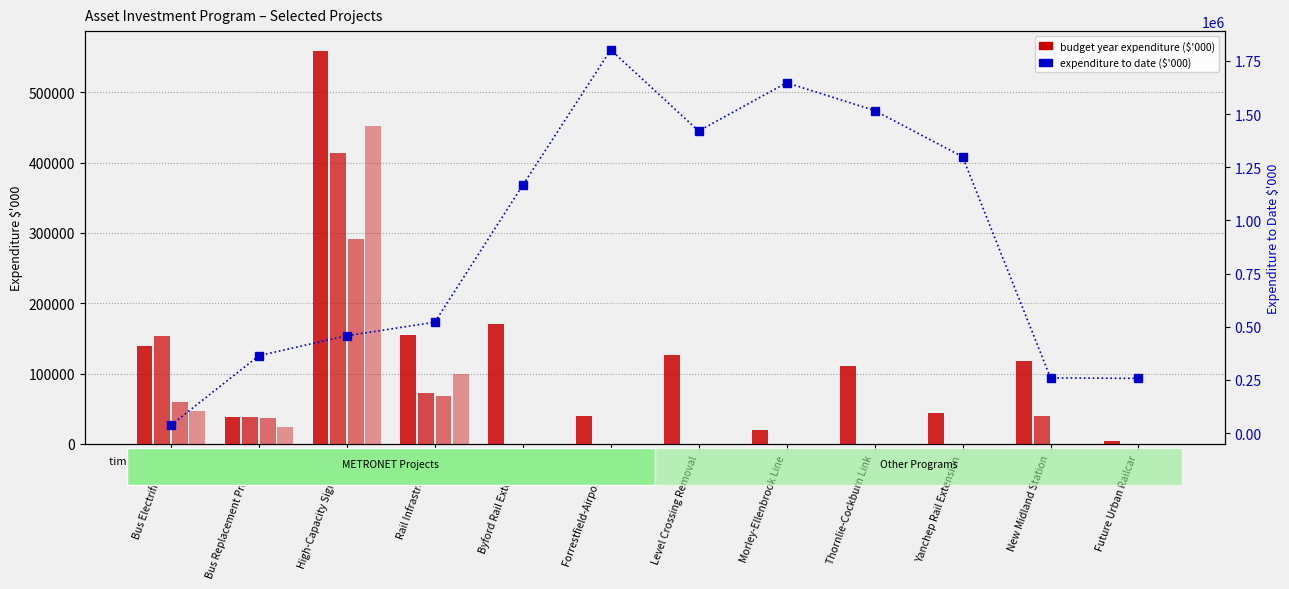

Which series changed the most between Byford Rail Extension and Forrestfield-Airport Link?

expenditure to date